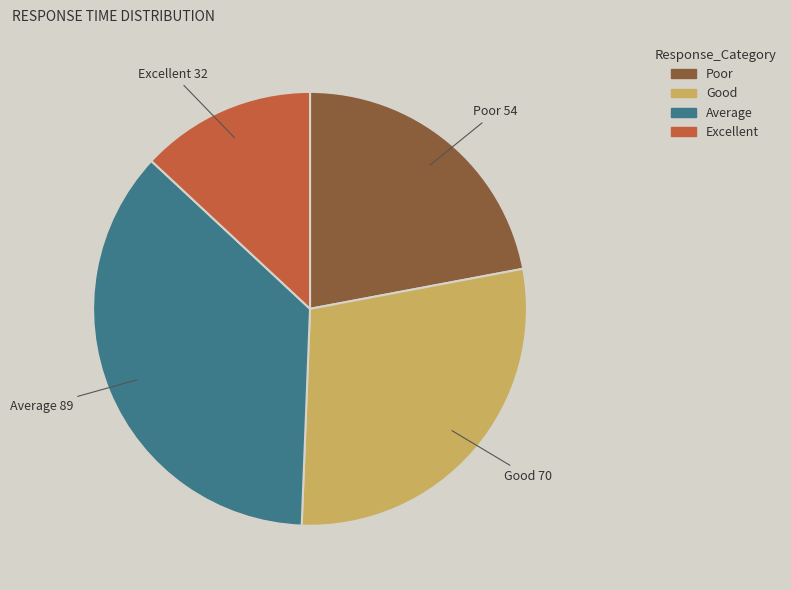

Does any single category account for the majority?

No